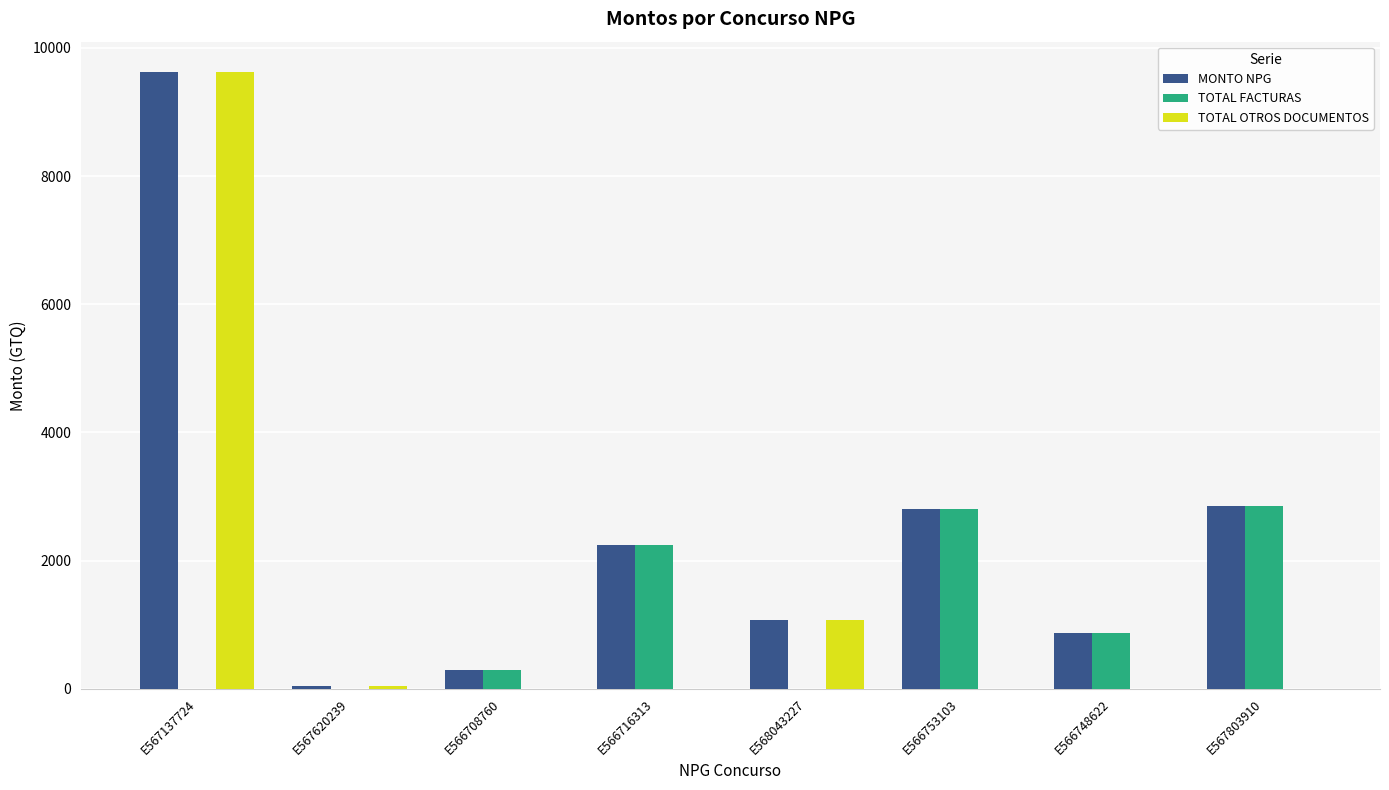

At which category is the sum across all series the highest?

E567137724